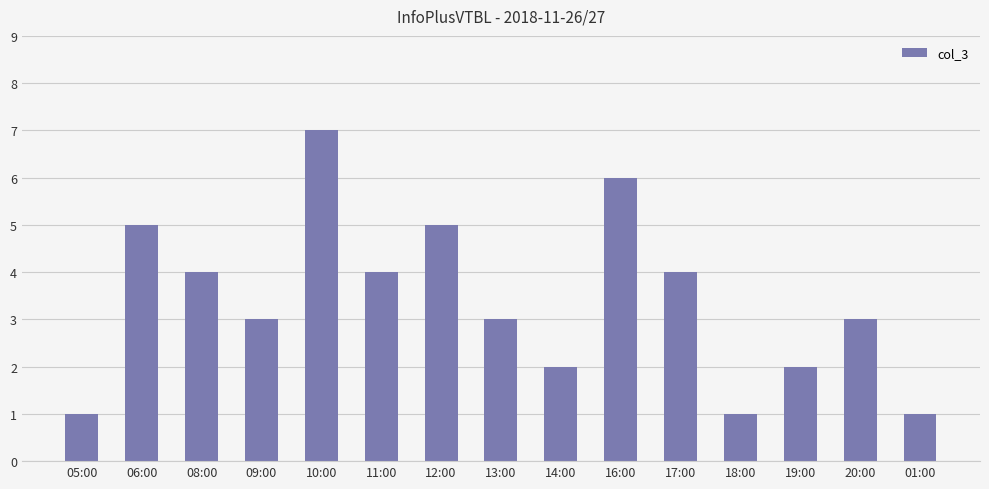

Is it true that the value at 08:00 is 4?

True